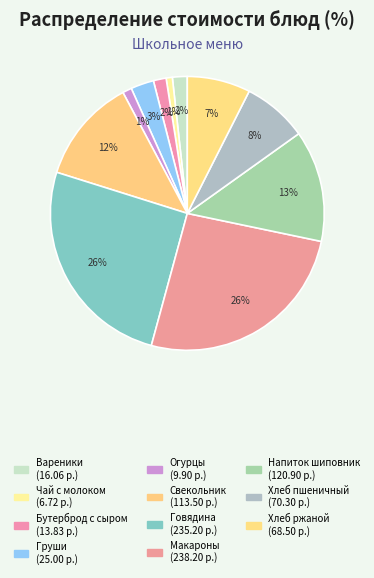

How many slices are in this pie chart?

11